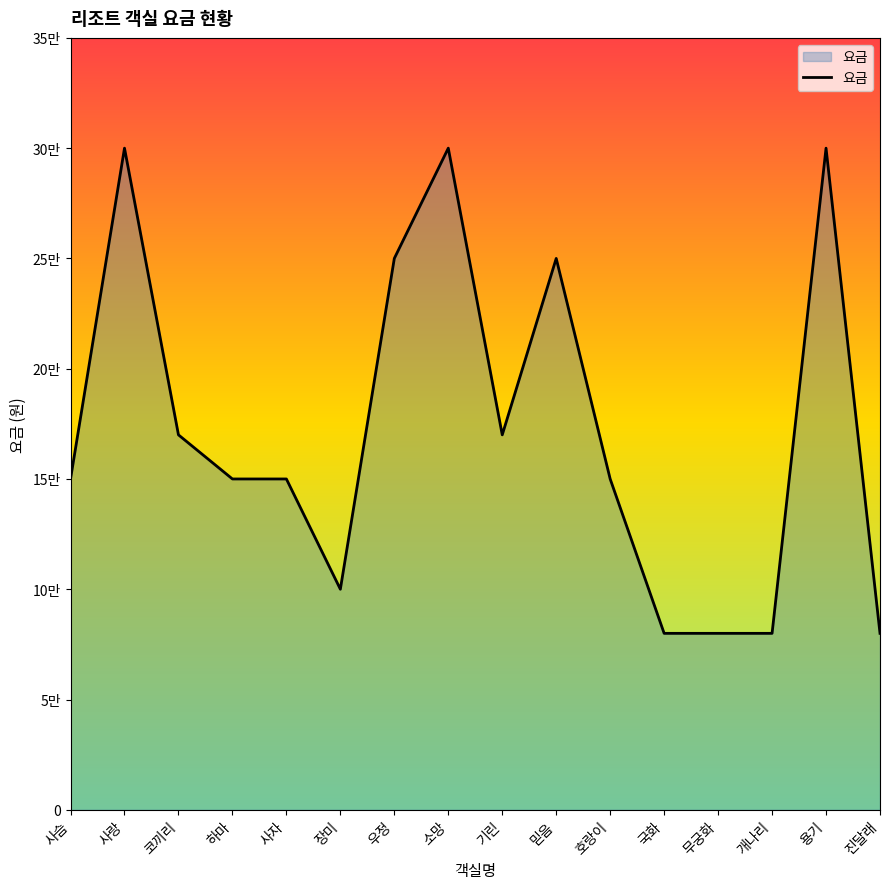

Reading left to right, list all the values displayed in this chart.

150000	300000	170000	150000	150000	100000	250000	300000	170000	250000	150000	80000	80000	80000	300000	80000